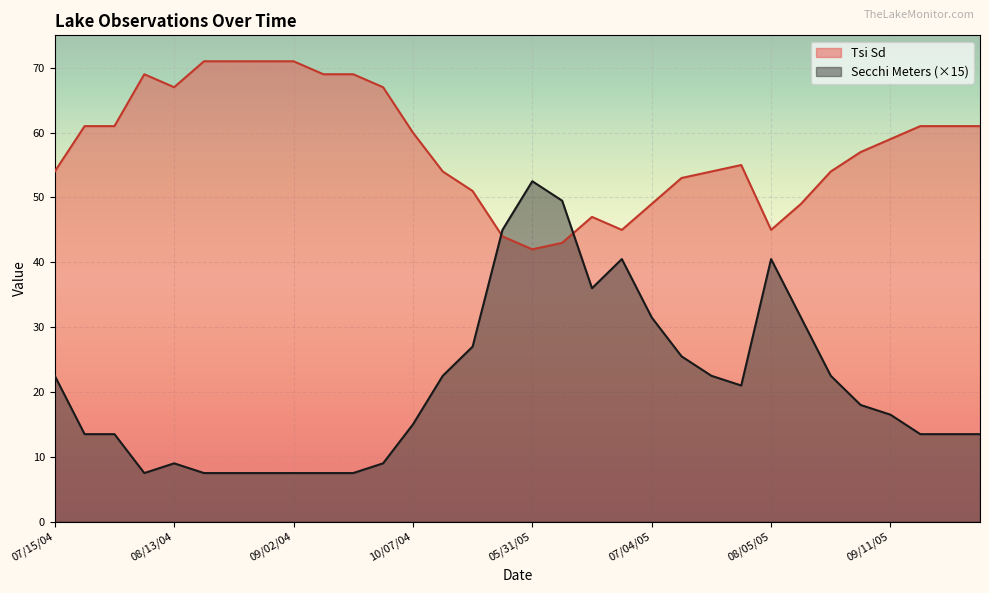

What is the greatest value displayed?

71.0